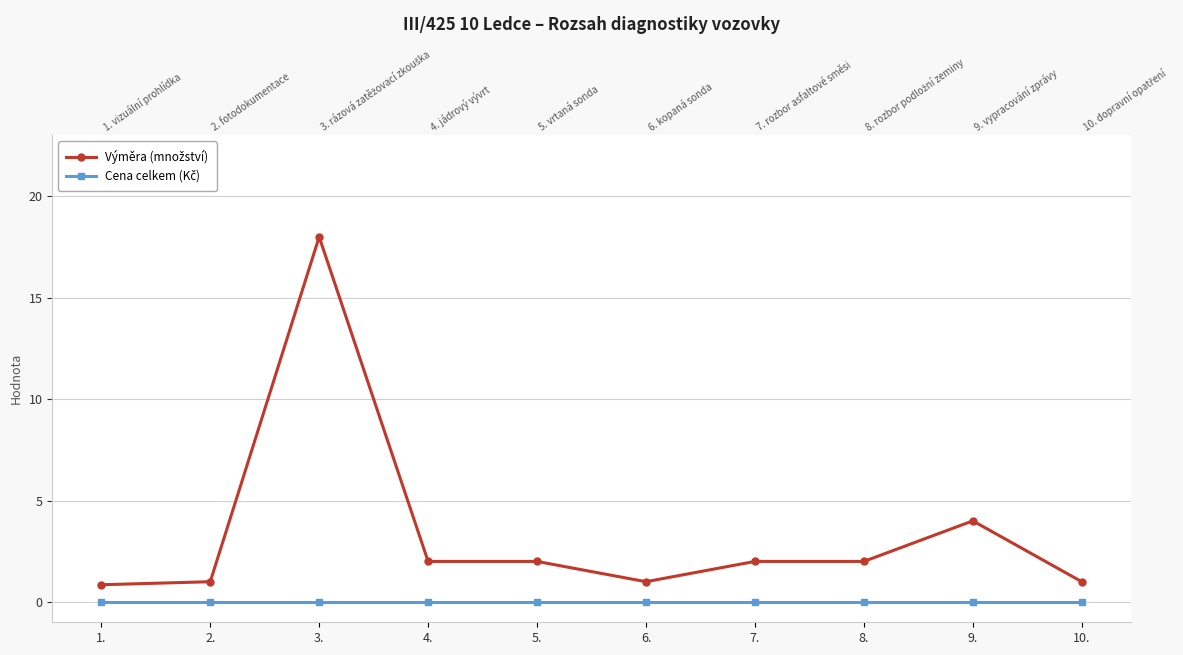

At how many categories does at least one series exceed 8?

1